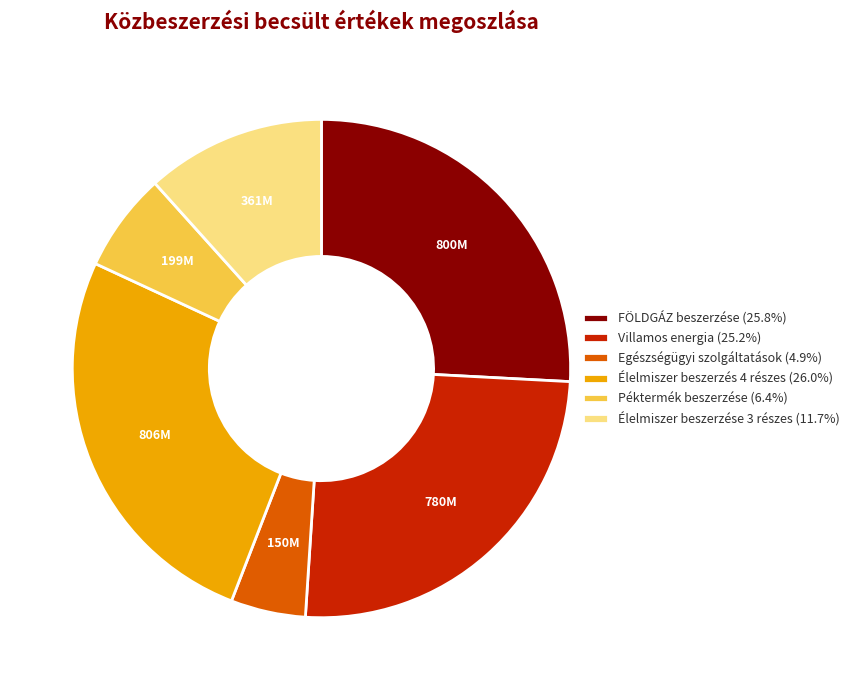

Is there a majority slice in this chart?

No